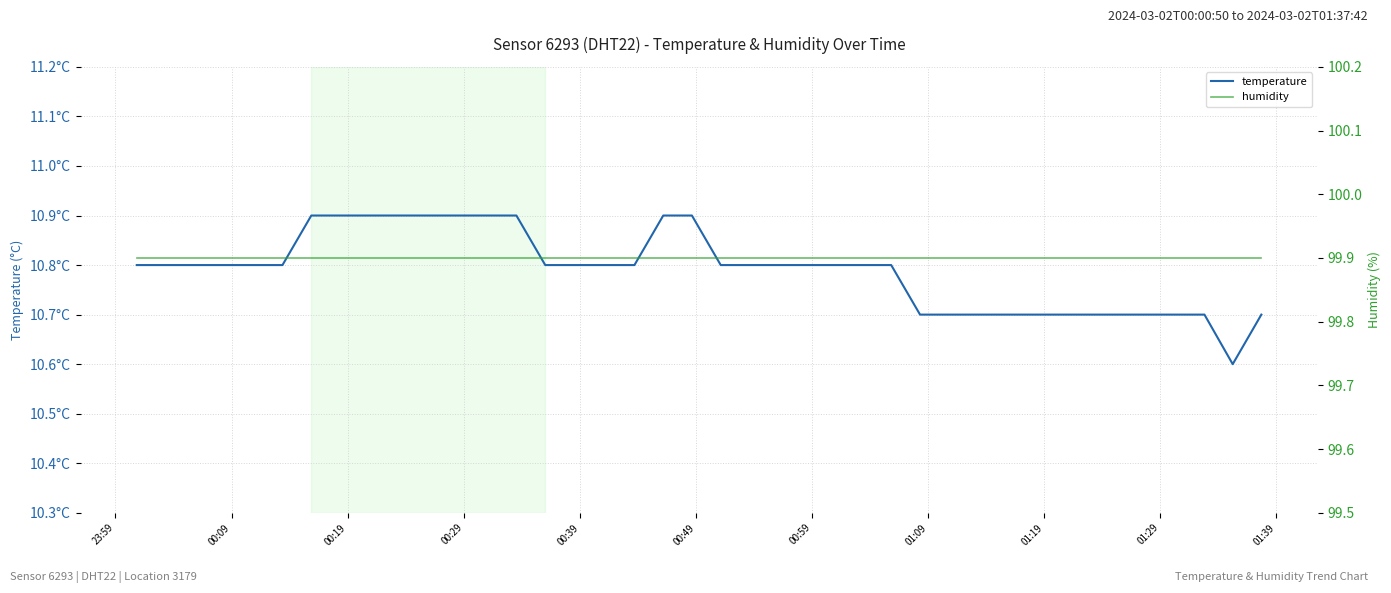

Does the chart have visible grid lines?

Yes